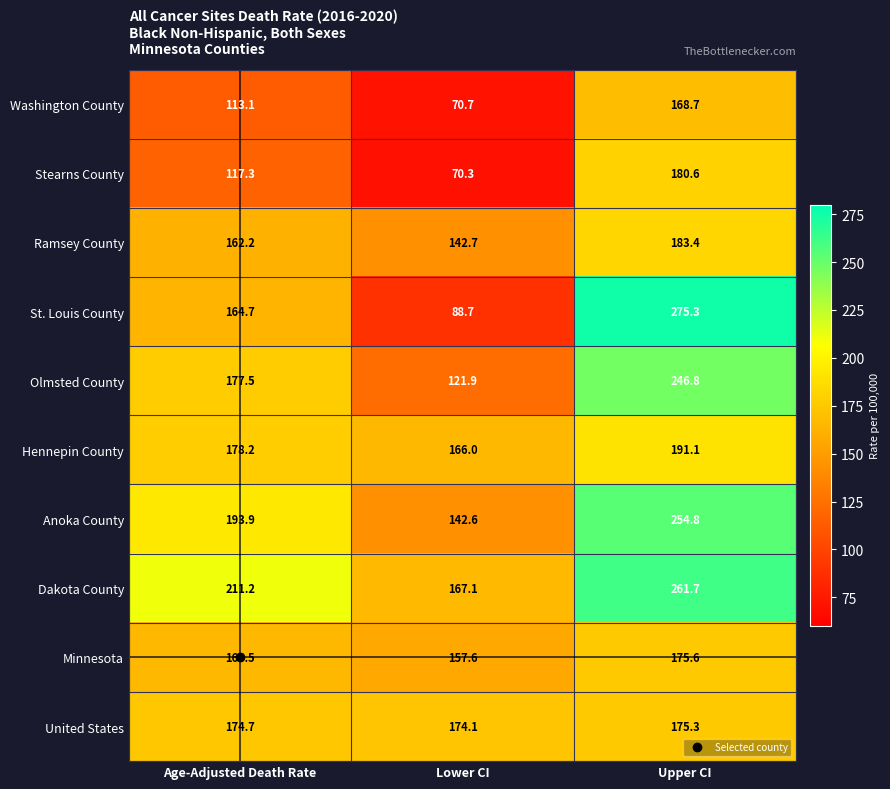

Where is Washington County nearest to the value 119?

Age-Adjusted Death Rate